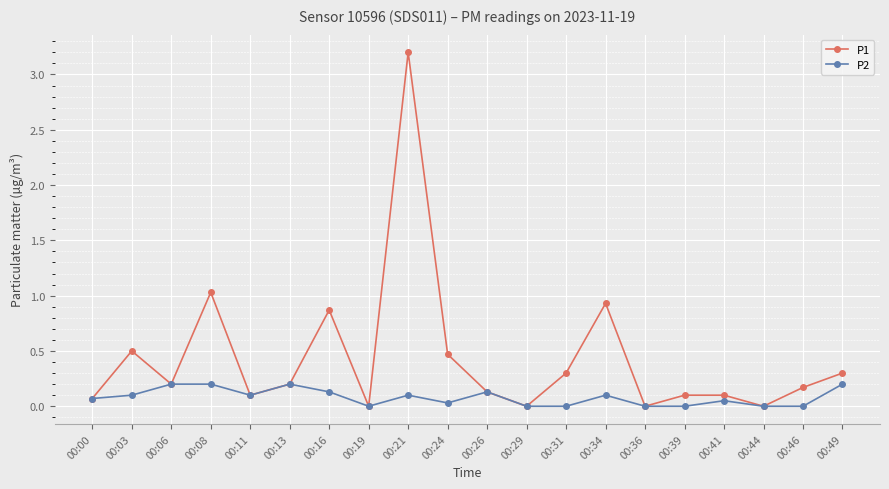

What are all the series names shown in the legend?

P1, P2